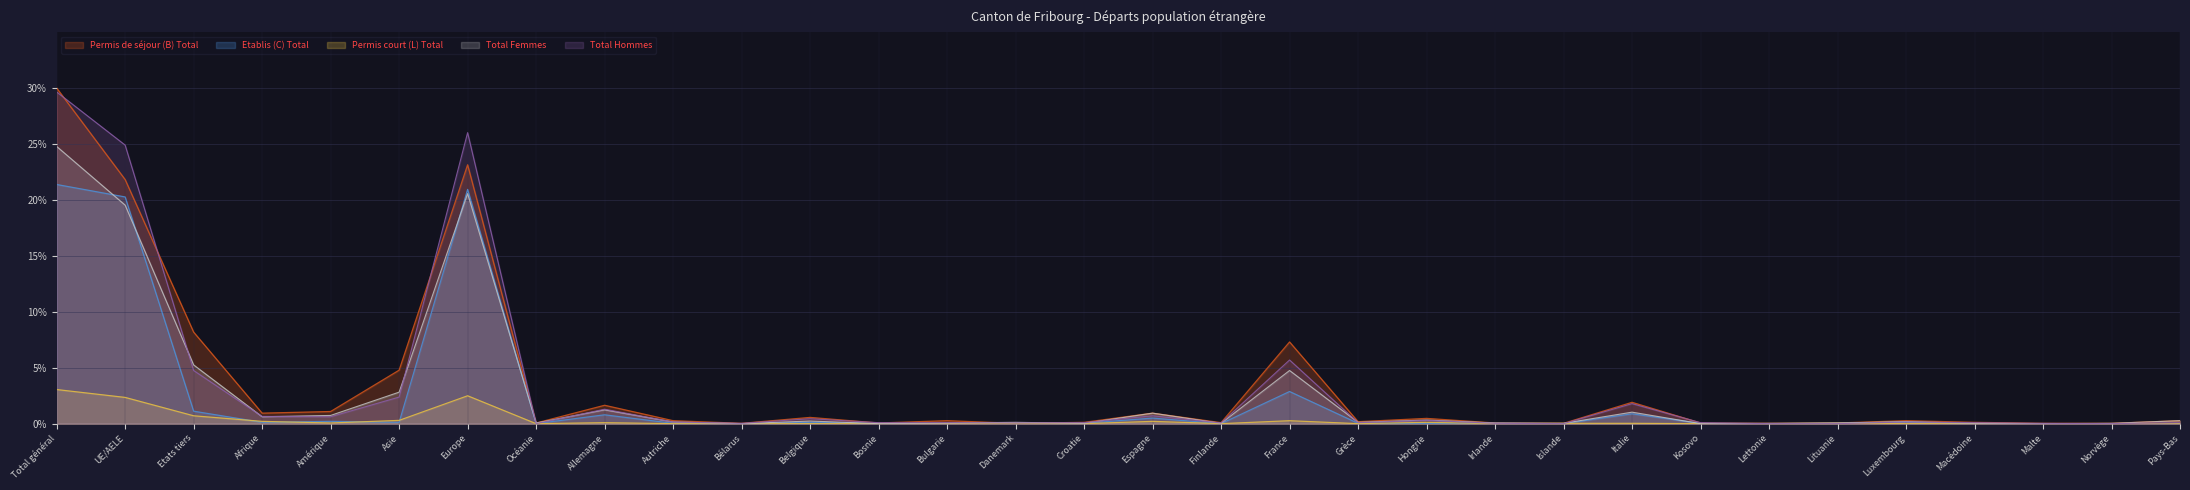

Count the number of categories in the chart.

32